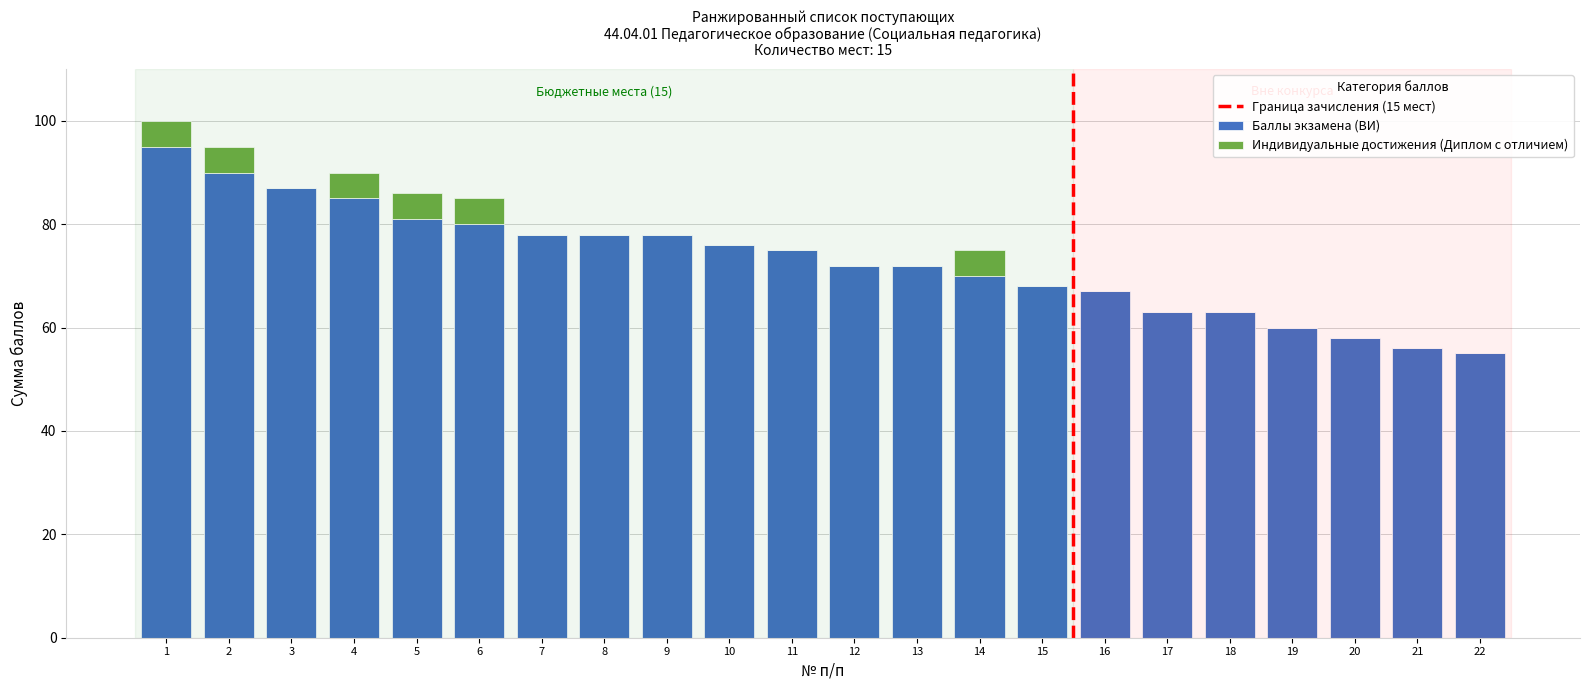

What is the sum of the Баллы экзамена (ВИ) values at 12 and 21?

128